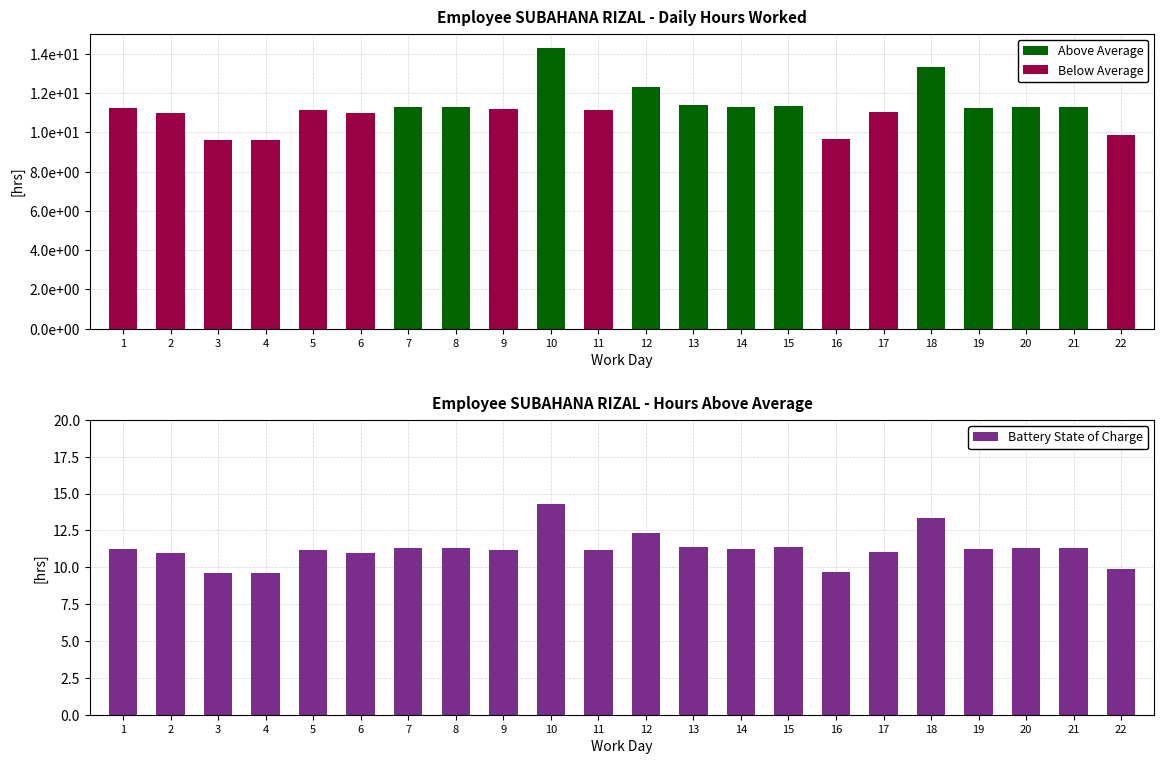

Reading left to right, extract all data points from this chart.

Worked Hours: 1=11.2	2=11.0	3=9.6	4=9.6	5=11.1	6=11.0	7=11.3	8=11.3	9=11.2	10=14.3	11=11.2	12=12.3	13=11.4	14=11.3	15=11.3	16=9.7	17=11.1	18=13.3	19=11.2	20=11.3	21=11.3	22=9.8
Battery State of Charge: 1=11.2	2=11.0	3=9.6	4=9.6	5=11.1	6=11.0	7=11.3	8=11.3	9=11.2	10=14.3	11=11.2	12=12.3	13=11.4	14=11.3	15=11.3	16=9.7	17=11.1	18=13.3	19=11.2	20=11.3	21=11.3	22=9.8